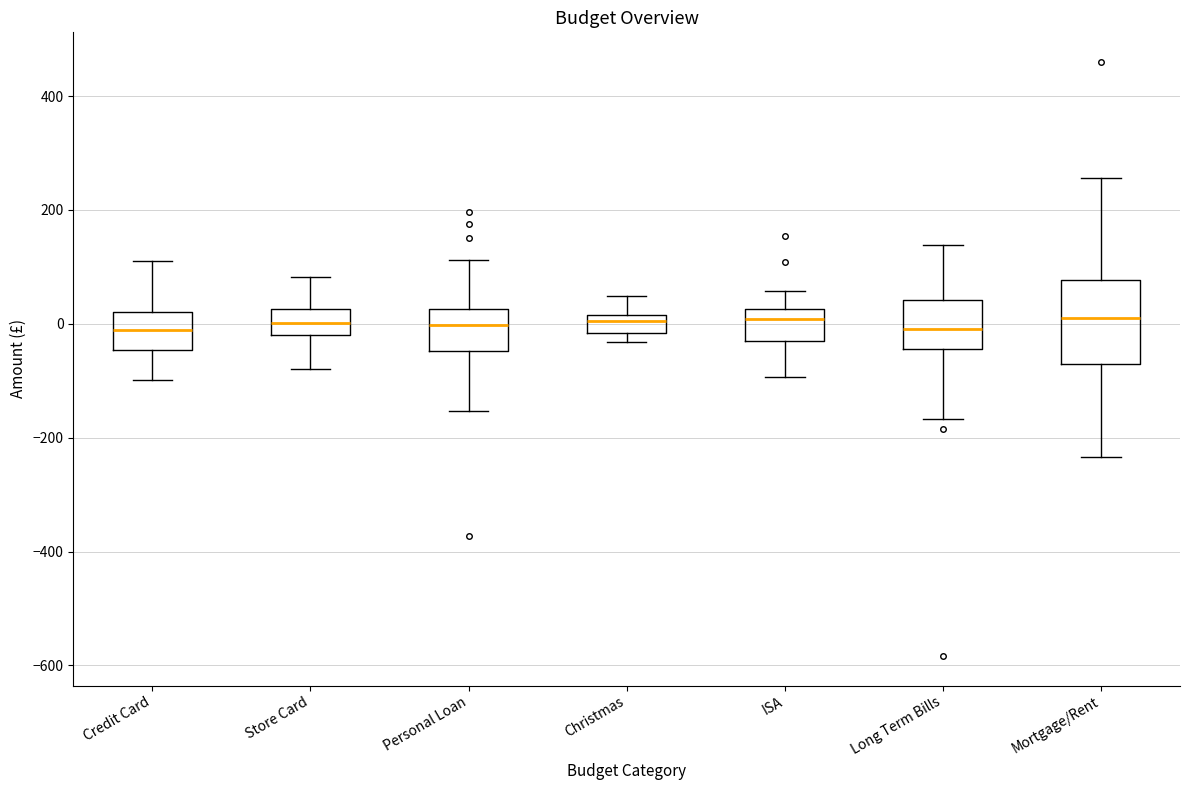

Comparing the boxes themselves (not the whiskers), which one is the tallest?

Mortgage/Rent